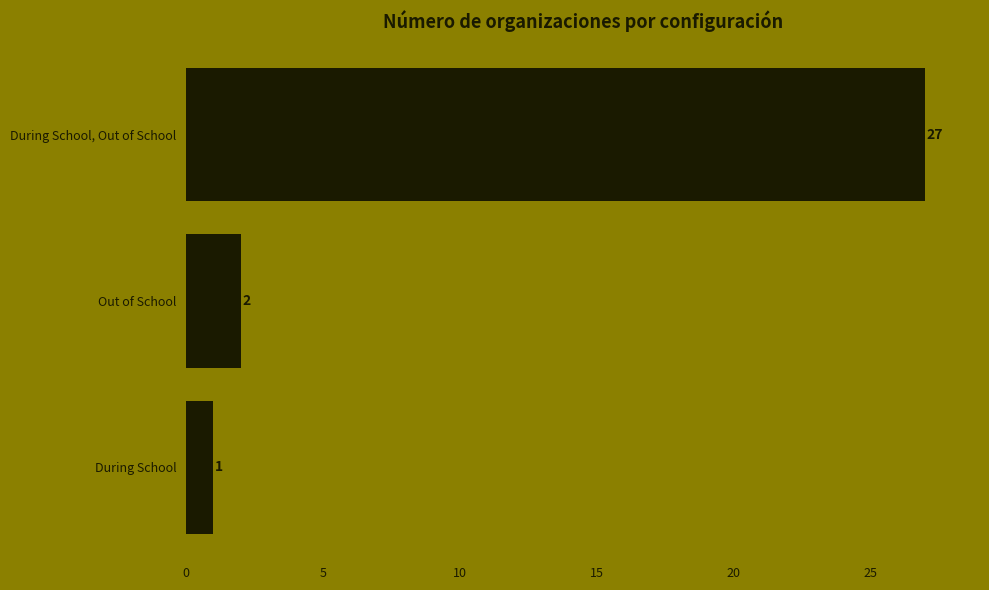

What is the sum of the values at During School and Out of School?

3